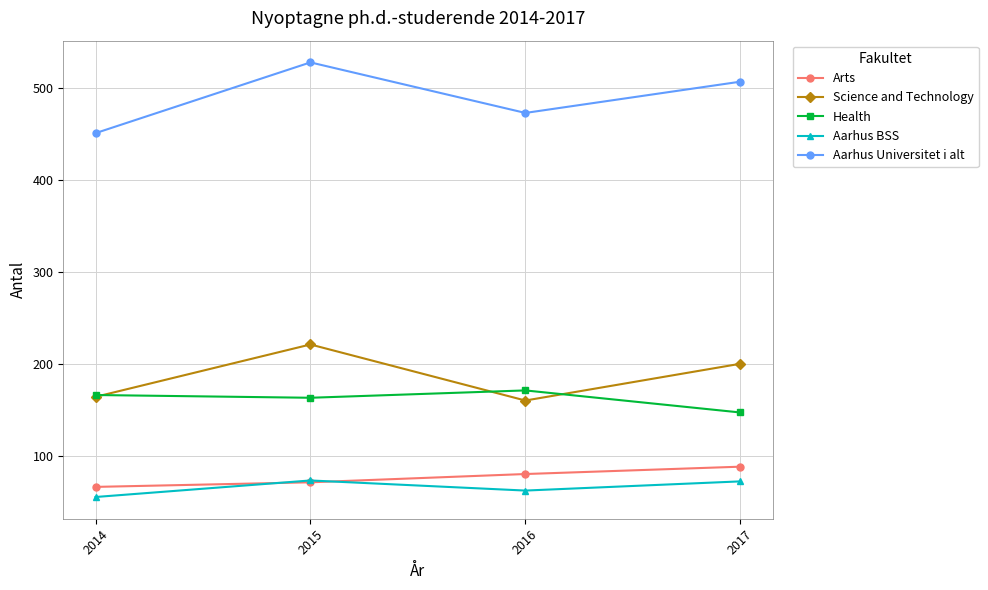

Is it true that Aarhus BSS equals 26 at 2014?

False